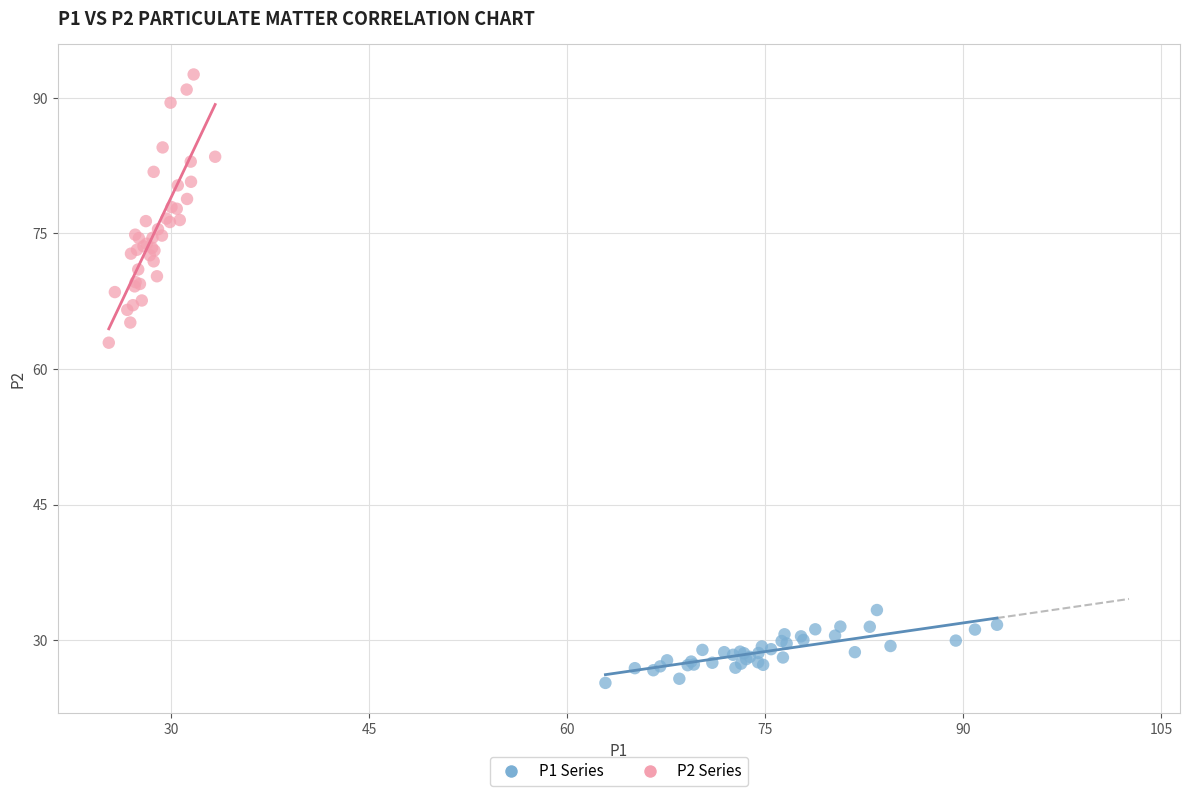

Which series reaches the maximum Y coordinate?

P2 Series